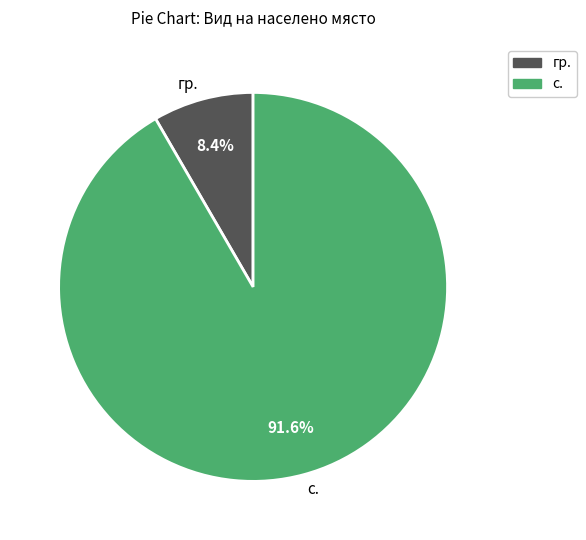

How many slices are in this pie chart?

2